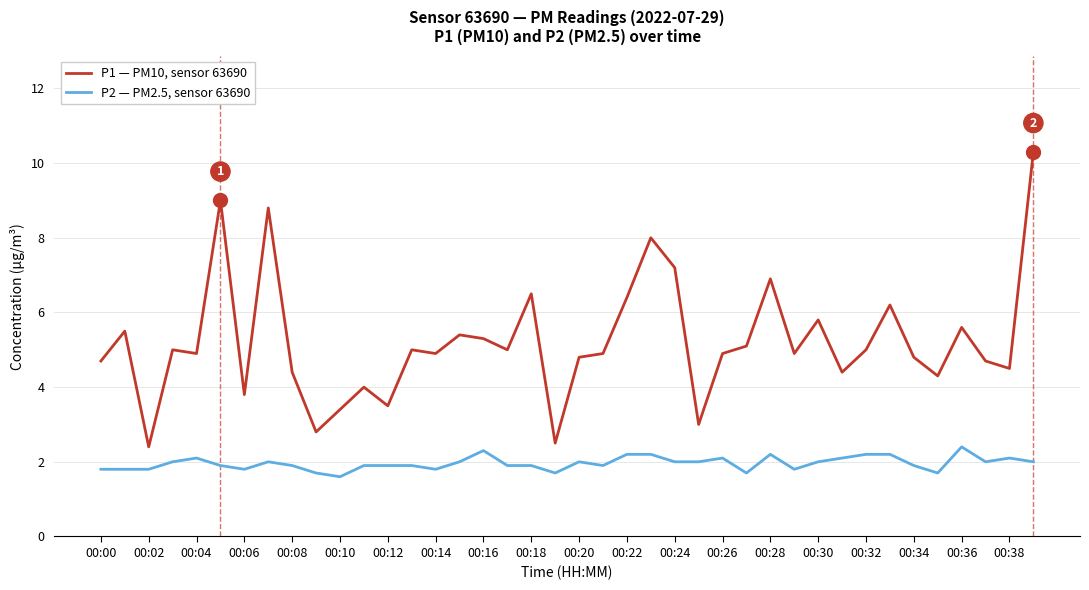

List the series in order of their overall mean, lowest first.

P2 — PM2.5, sensor 63690, P1 — PM10, sensor 63690